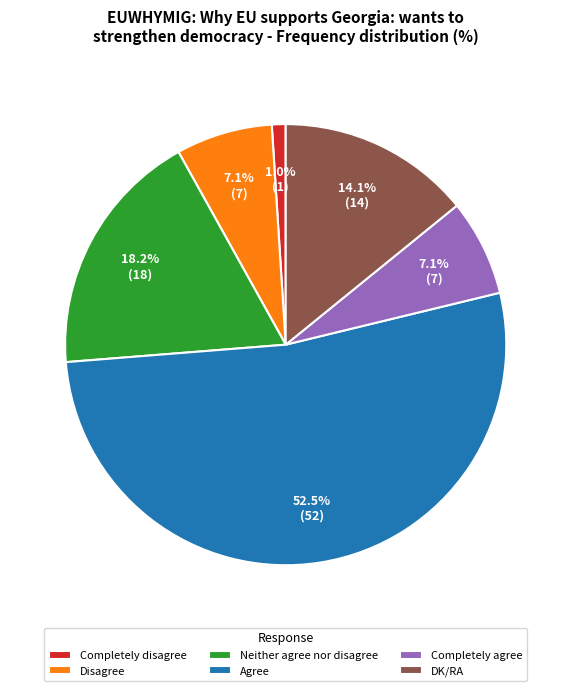

To the nearest percent, what is the average slice percentage?

17%